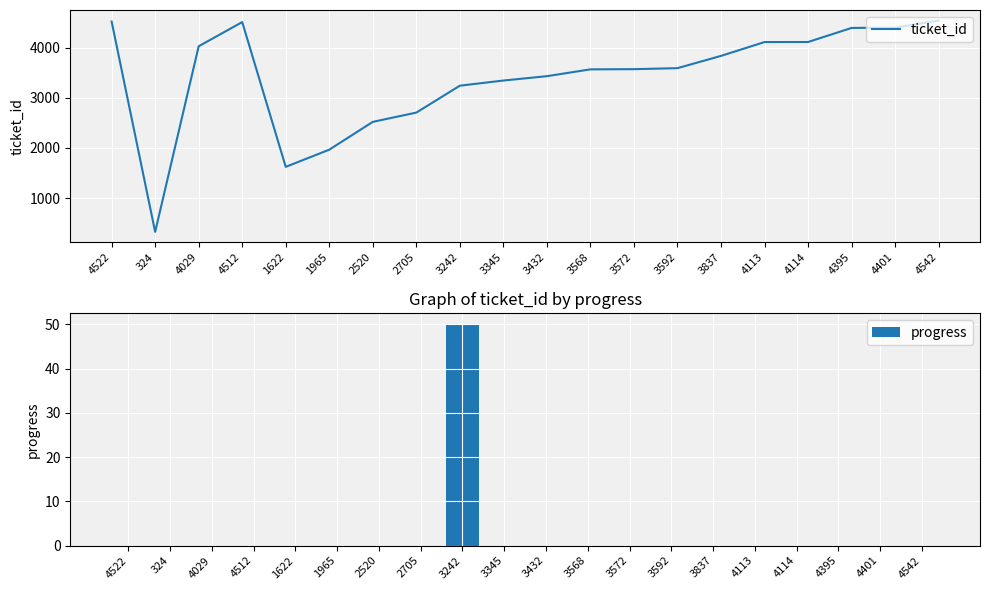

Which category has the highest value across all series?

4542